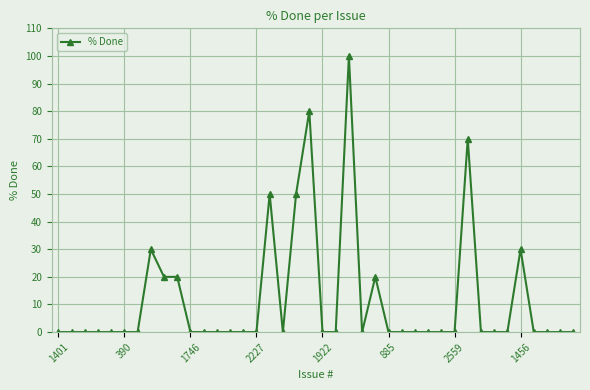

What is the greatest value displayed?

100